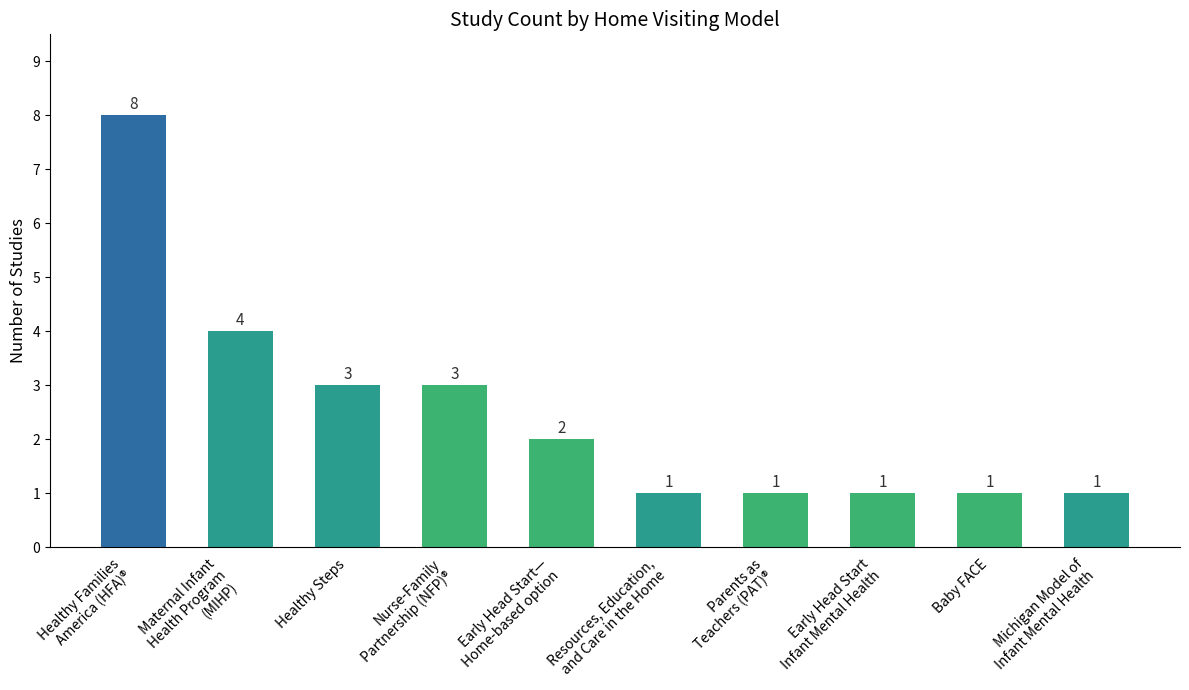

Approximately how many times larger is the value at Early Head Start
Infant Mental Health compared to Michigan Model of
Infant Mental Health?

1.0